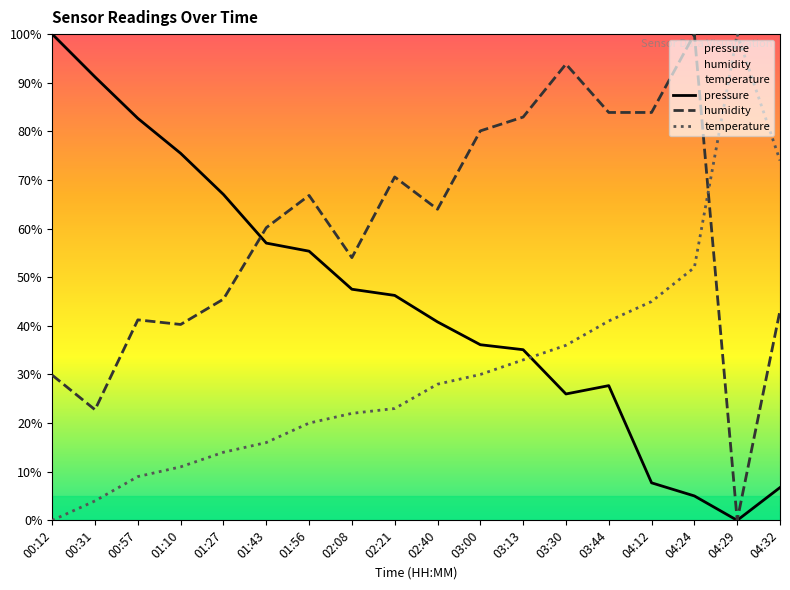

How many values in the humidity series exceed 63?

9